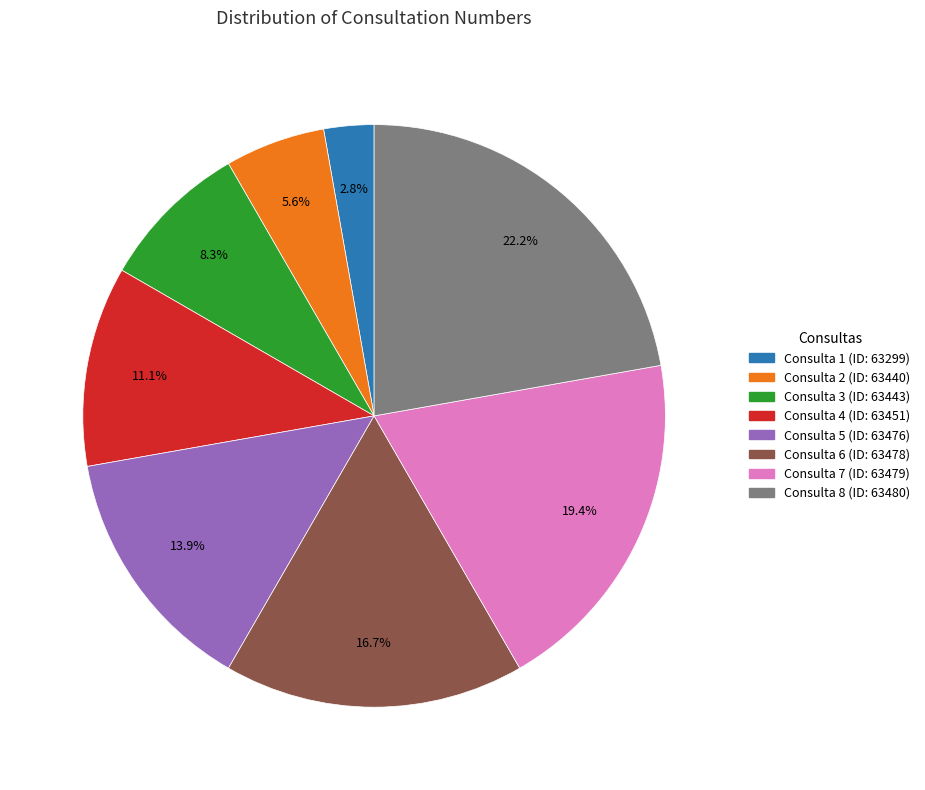

Does any single category account for the majority?

No